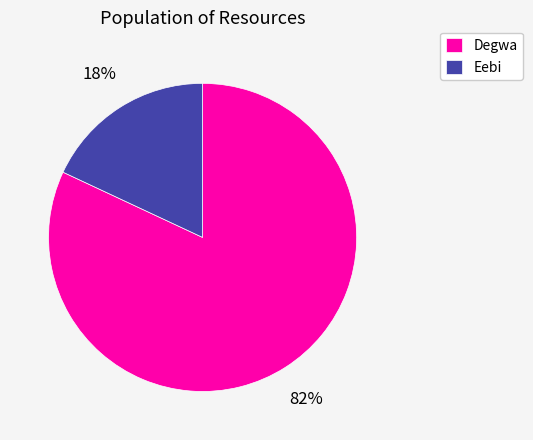

To the nearest percent, what portion does Eebi represent?

18%